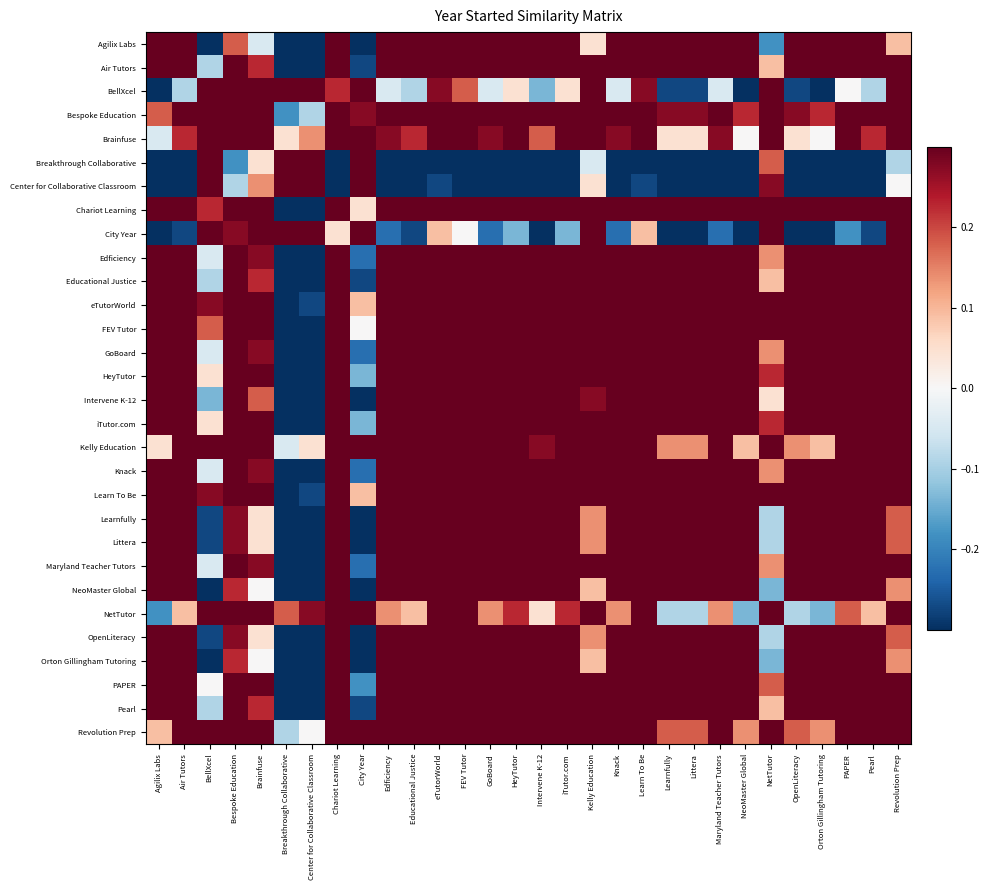

Which label corresponds to the smallest value in the chart?

Breakthrough Collaborative